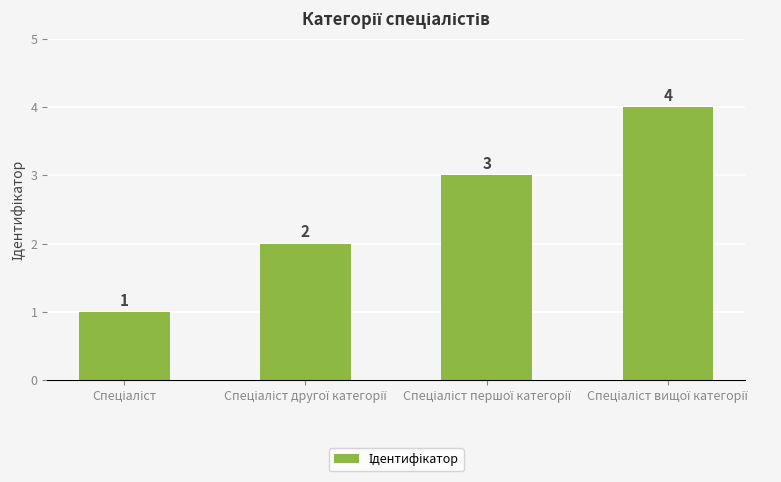

What is the value of the 2nd bar from the left?

2